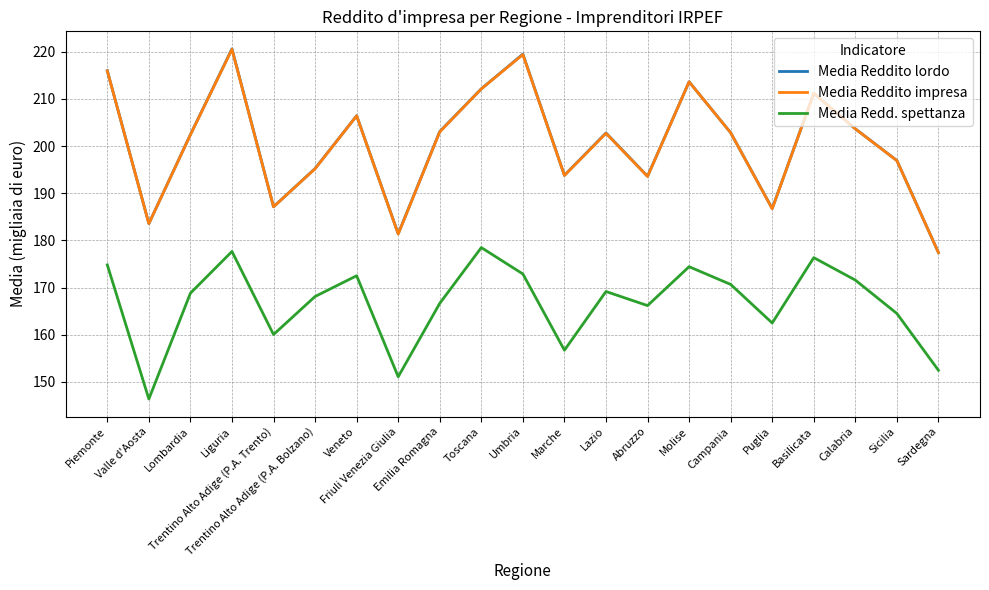

What is the lowest value of the Media Reddito impresa series?

177.4